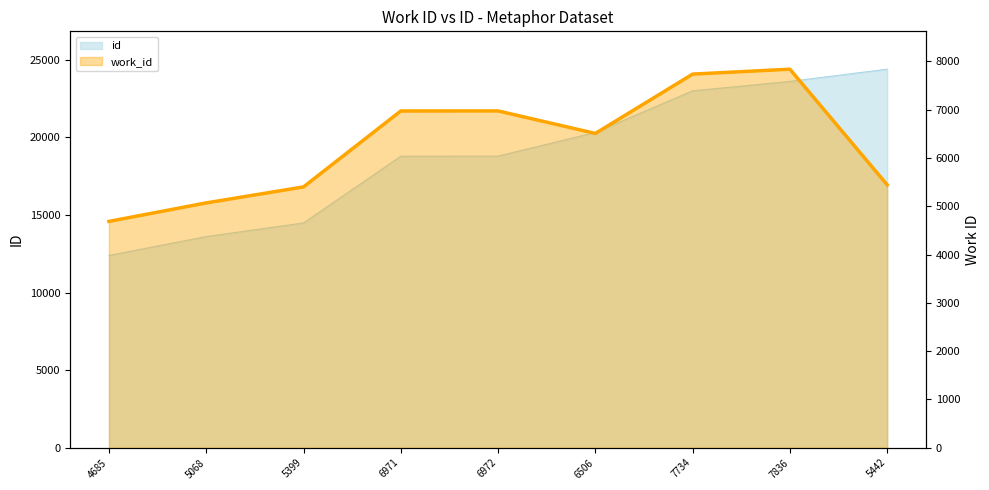

Reading left to right, list all the values displayed in this chart.

4685=4685	5068=5068	5399=5399	6971=6971	6972=6972	6506=6506	7734=7734	7836=7836	5442=5442